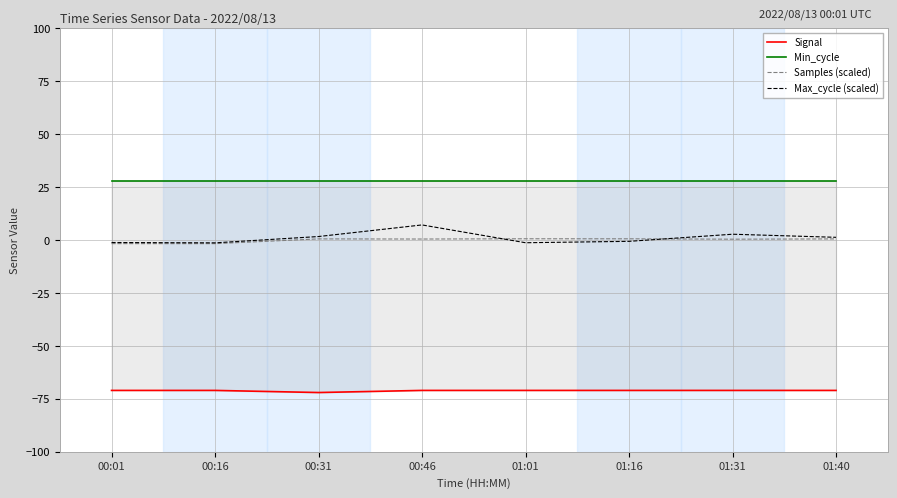

True or false: Max_cycle (scaled) and Signal intersect in this chart.

False